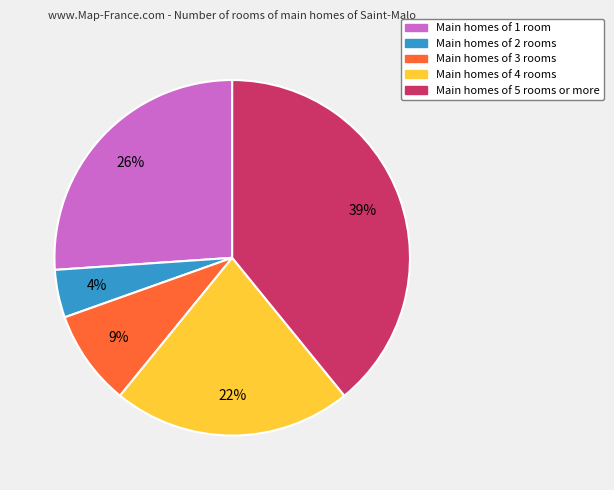

Which has a higher value, Main homes of 4 rooms or Main homes of 5 rooms or more?

Main homes of 5 rooms or more